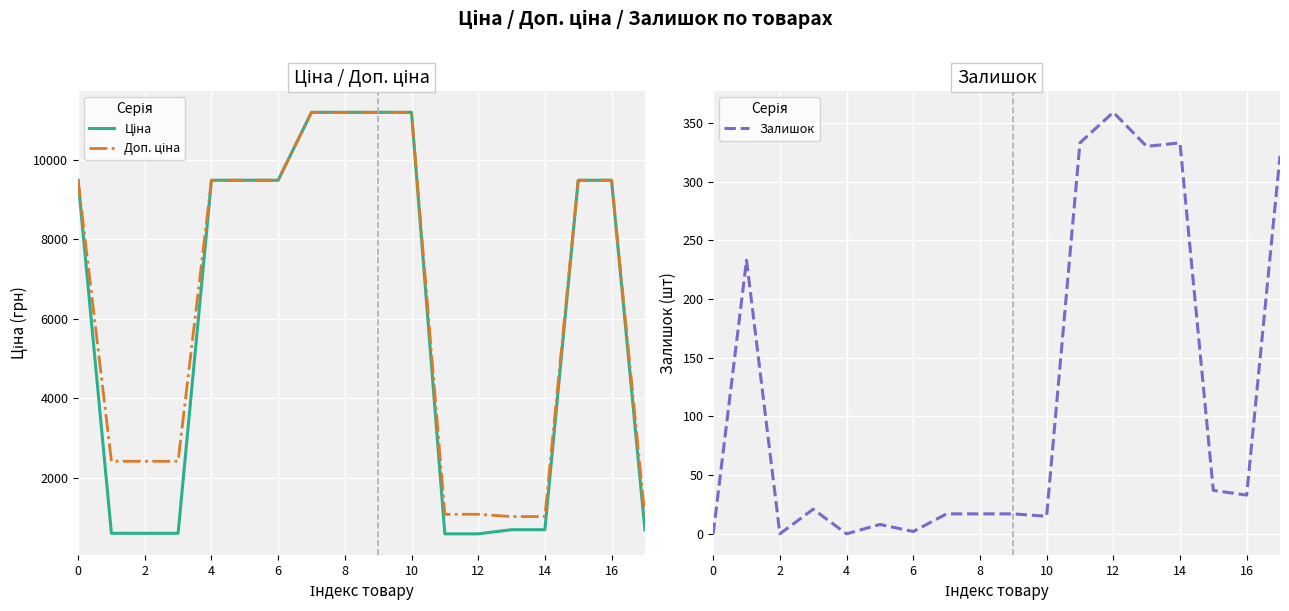

What is the maximum value for Залишок?

359